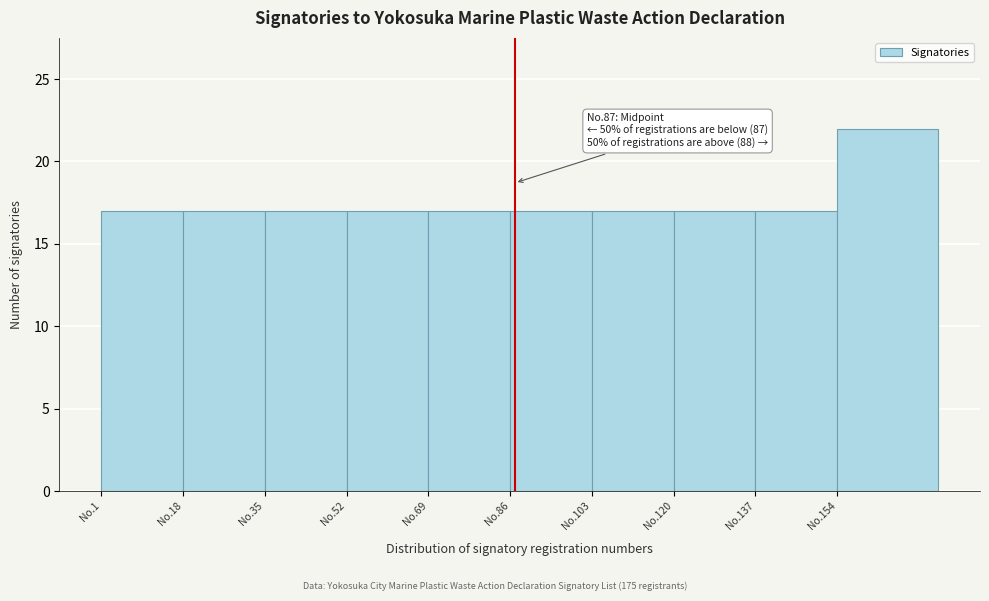

Reading right to left, what are all the values shown in this chart?

No.154=22	No.137=17	No.120=17	No.103=17	No.86=17	No.69=17	No.52=17	No.35=17	No.18=17	No.1=17